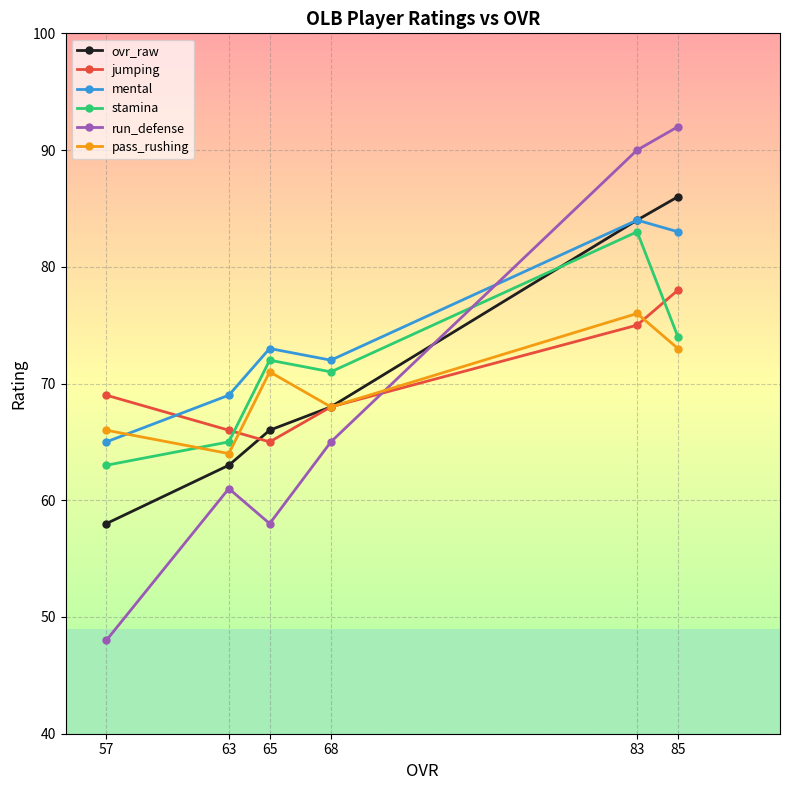

Rank the series at 65 from highest to lowest value.

mental, stamina, pass_rushing, ovr_raw, jumping, run_defense